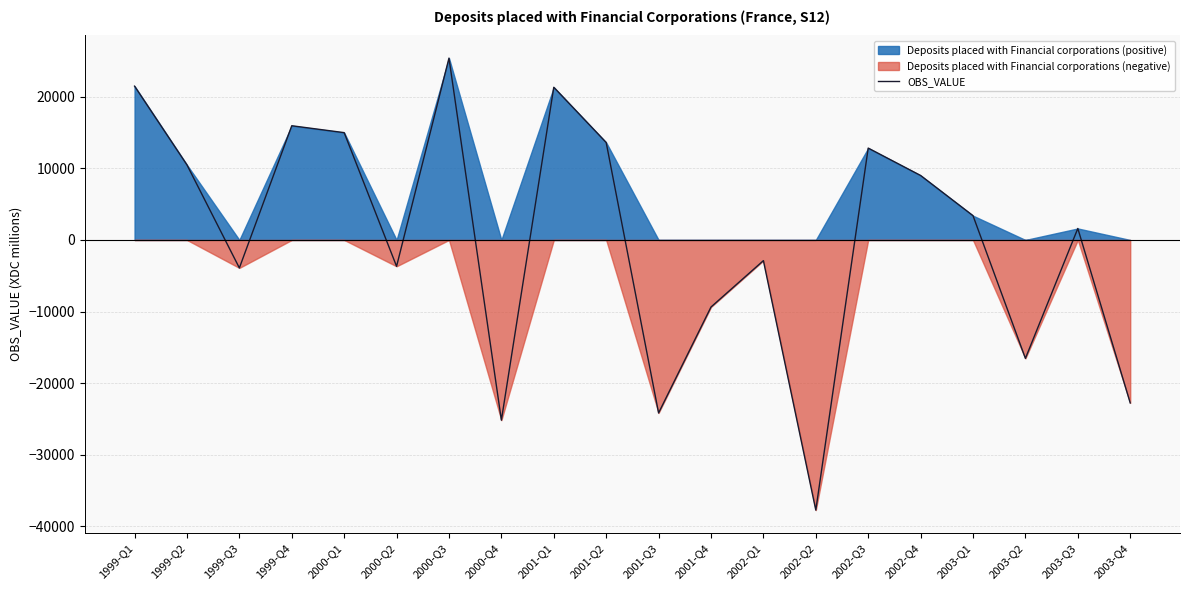

Is it true that the value at 1999-Q2 is 10481?

True